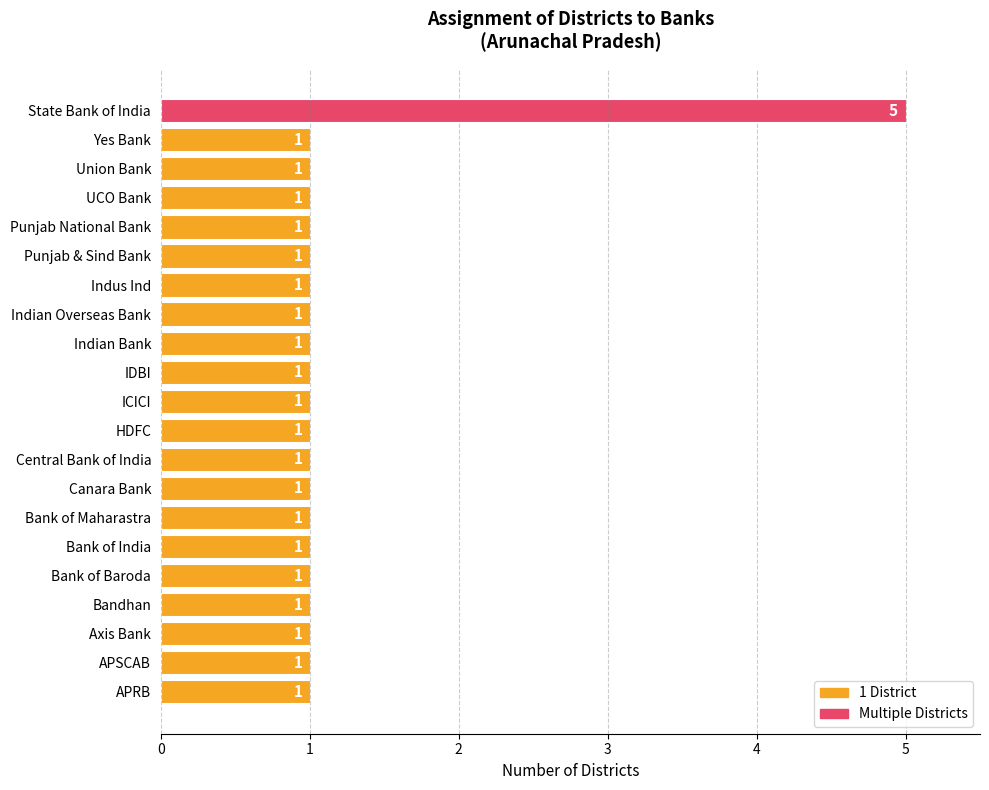

Are the bars horizontal?

Yes